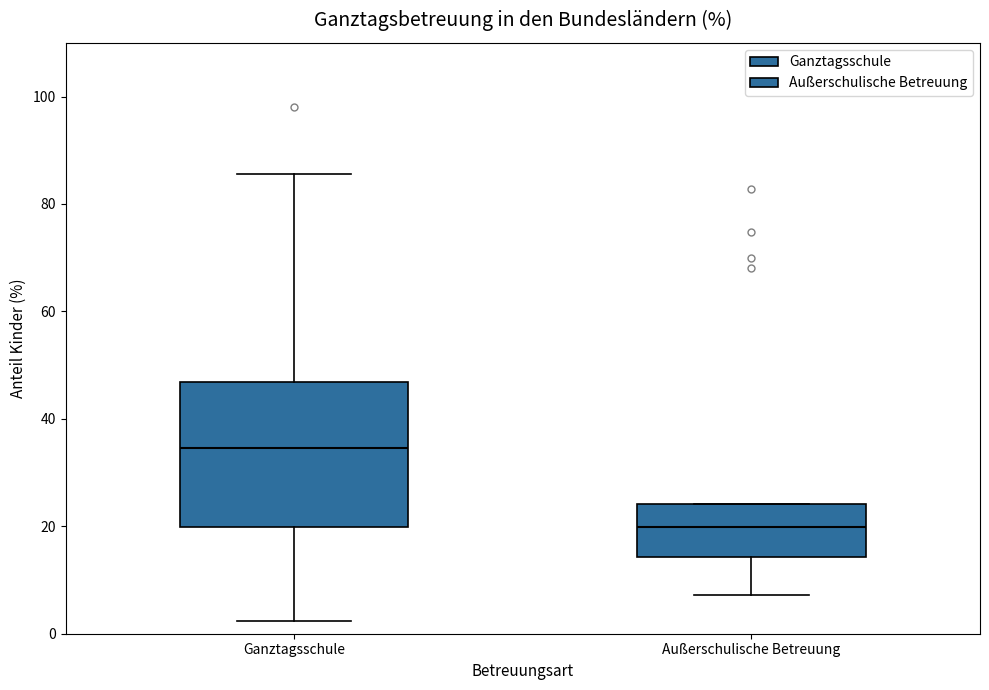

Comparing the boxes themselves (not the whiskers), which one is the tallest?

Ganztagsschule